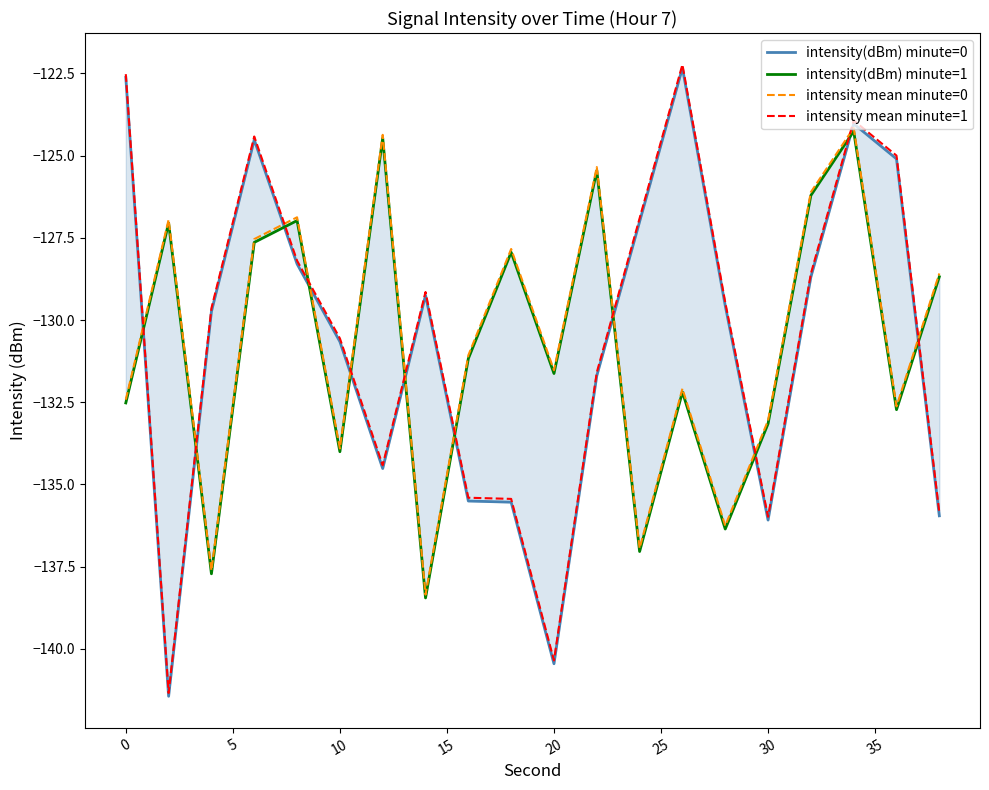

How many lines are shown in the chart?

4